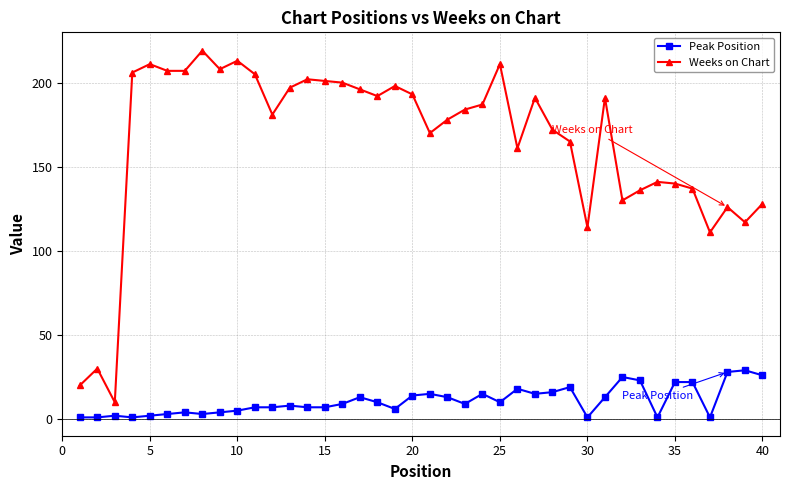

True or false: Weeks on Chart and Peak Position intersect in this chart.

False